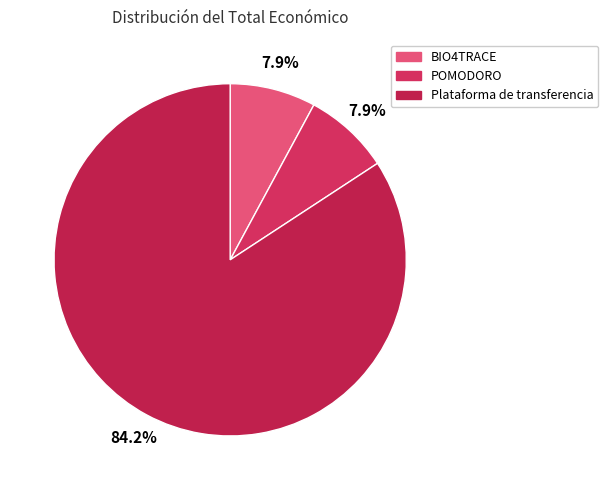

What portion of the pie excludes BIO4TRACE?

92.1%